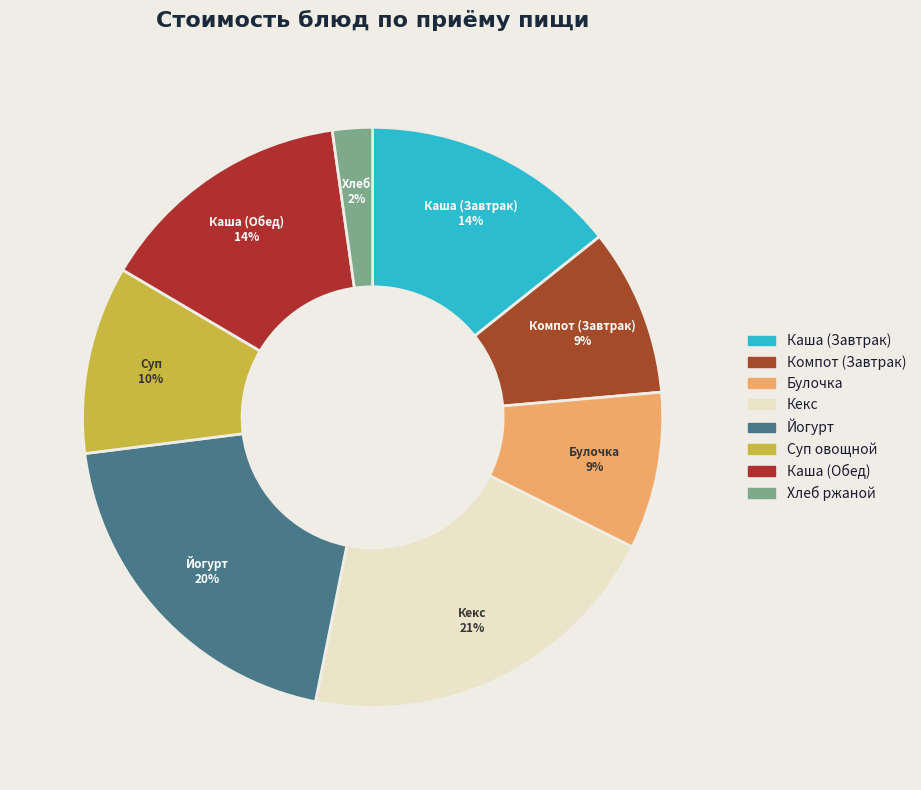

How many segments does this pie chart have?

8